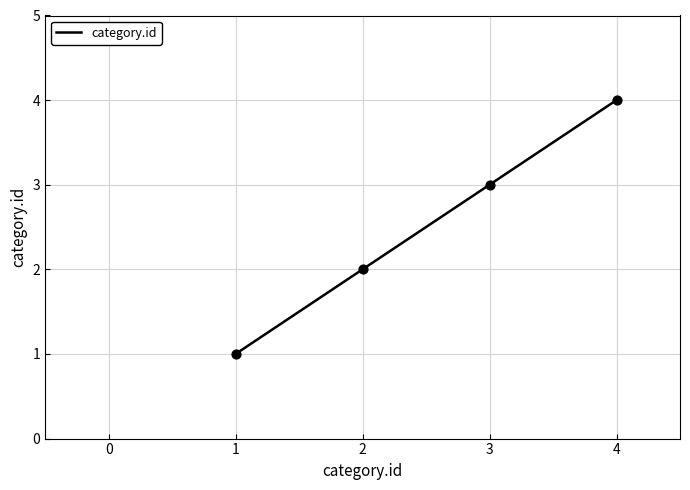

Approximately how many times larger is the value at 3 compared to 1?

3.0